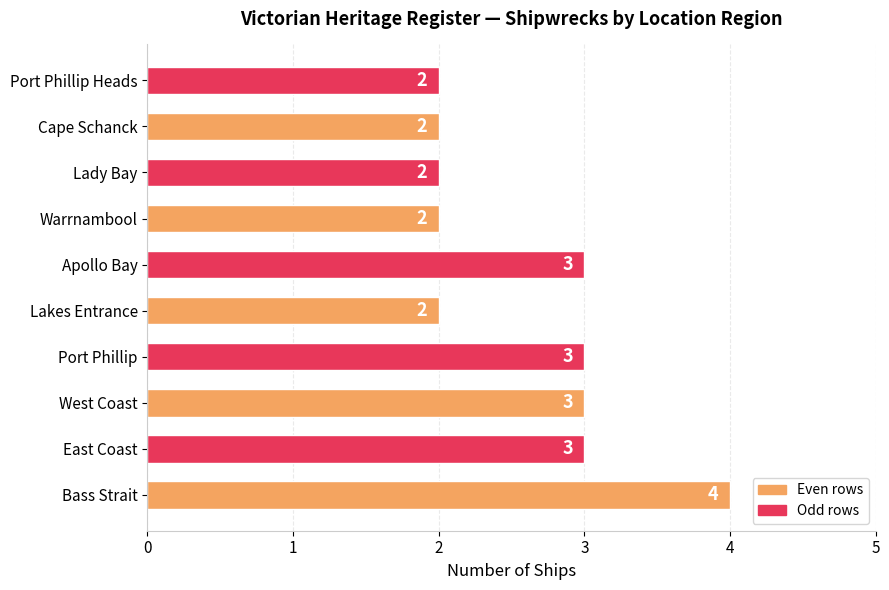

Between Lakes Entrance and West Coast, which is larger?

West Coast